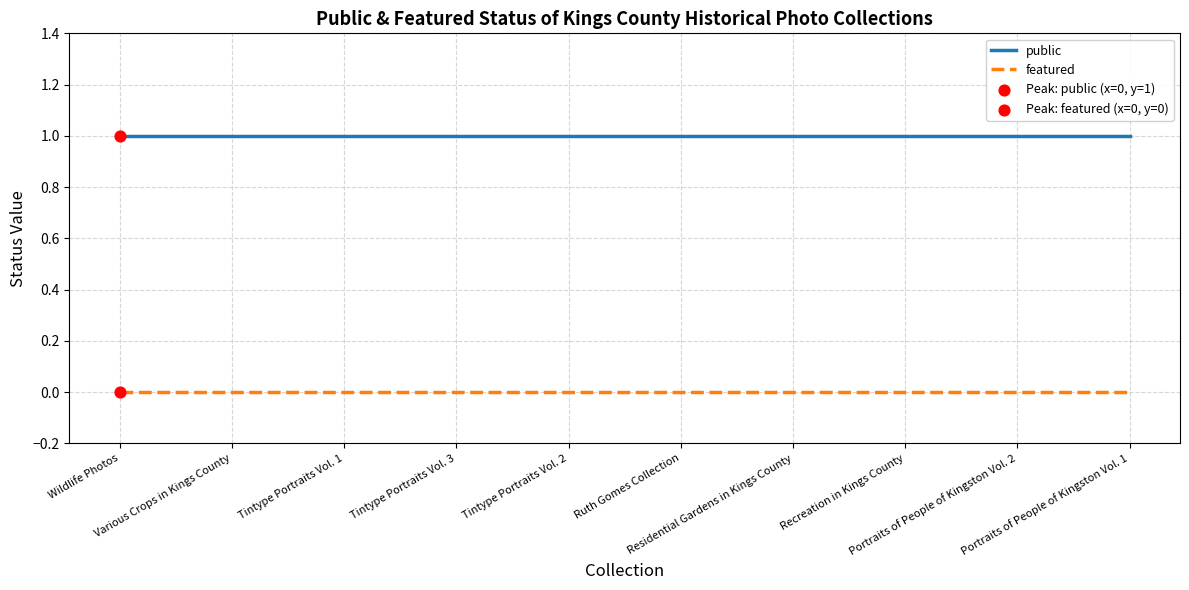

Which series has the largest total across all categories?

public